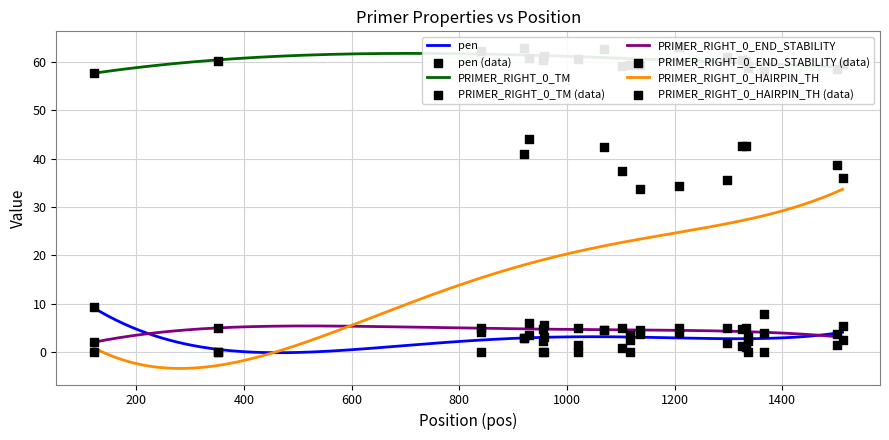

Is the value of pen at 920 greater than the value of PRIMER_RIGHT_0_TM at 1021?

No